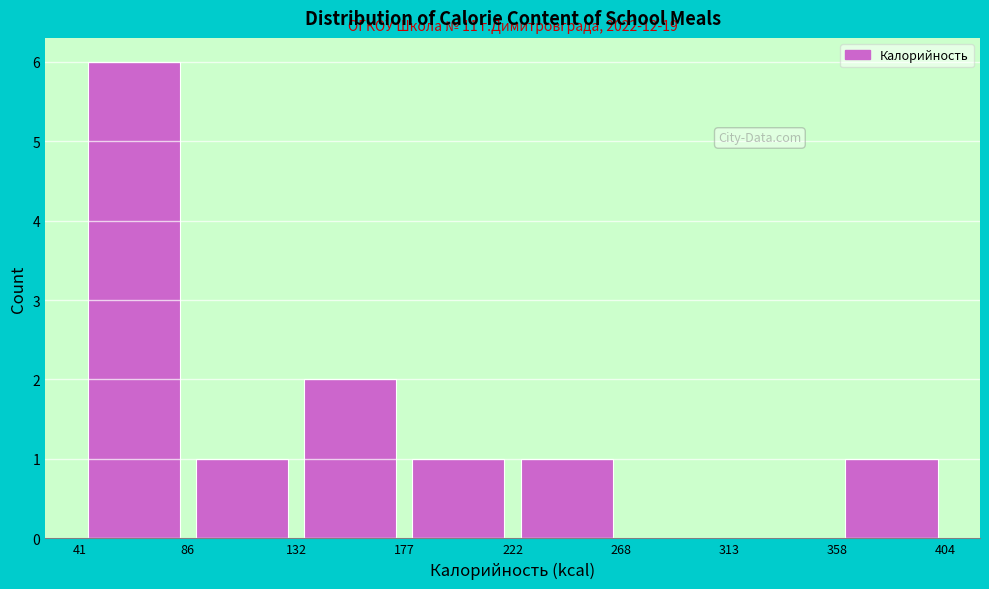

Which range on the x-axis has the tallest bar?

41 to 86